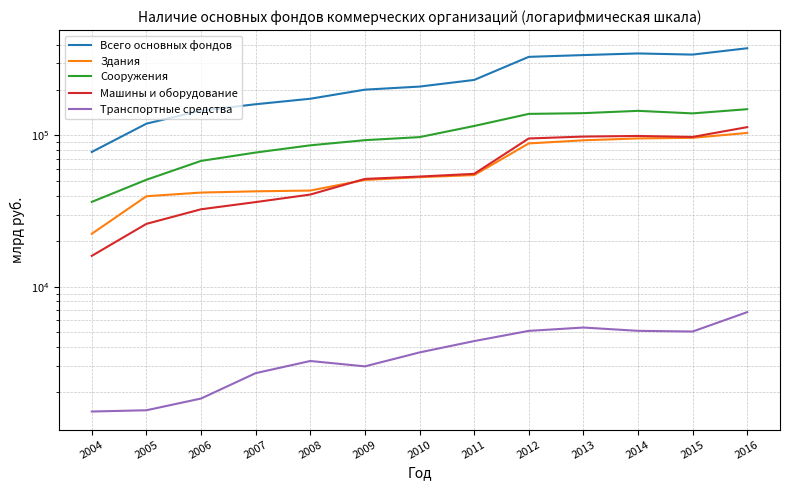

Where is Здания nearest to the value 63174?

2011